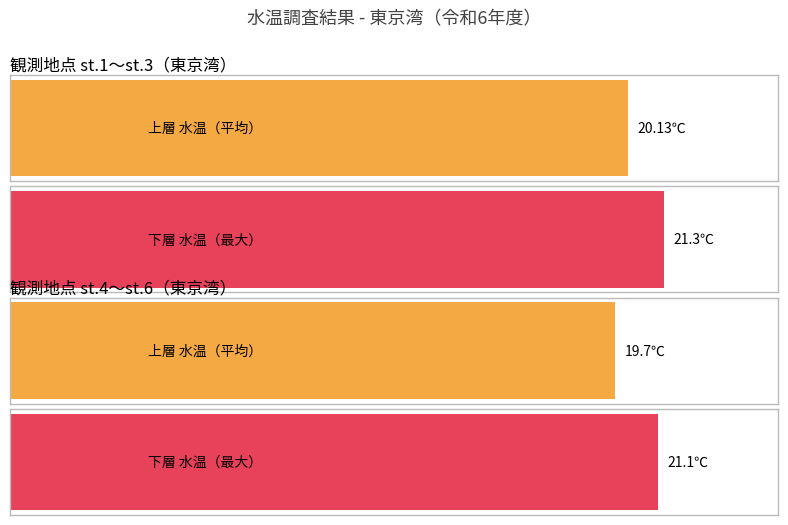

What is the total value across all series at st.1 浮島沖?

41.5